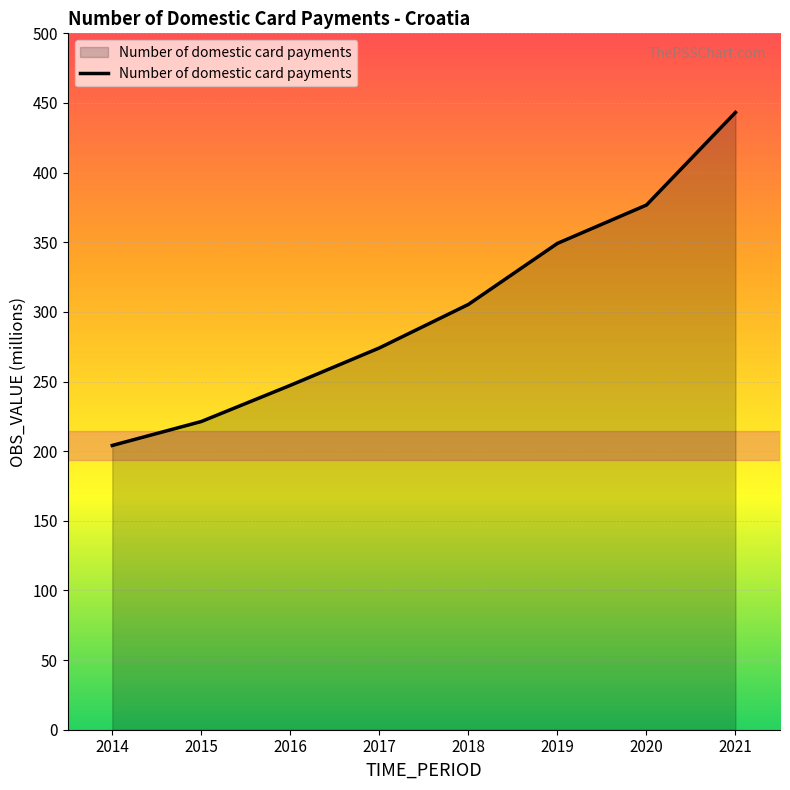

Which label corresponds to the largest value in the chart?

2021